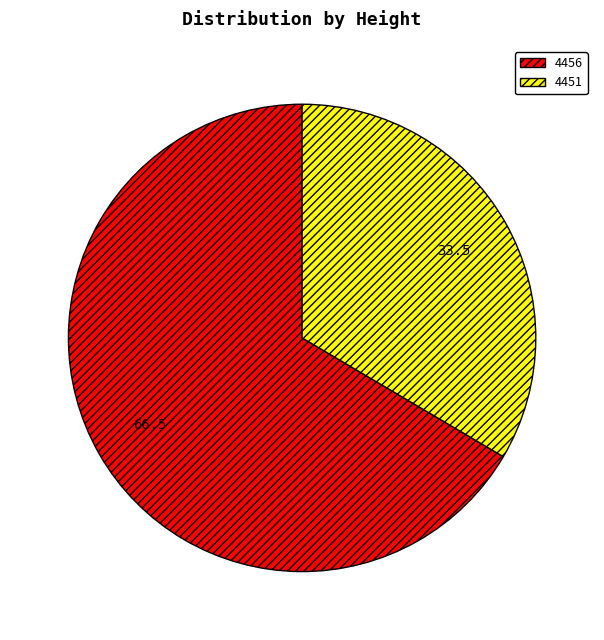

Between 4456 and 4451, which is larger?

4456